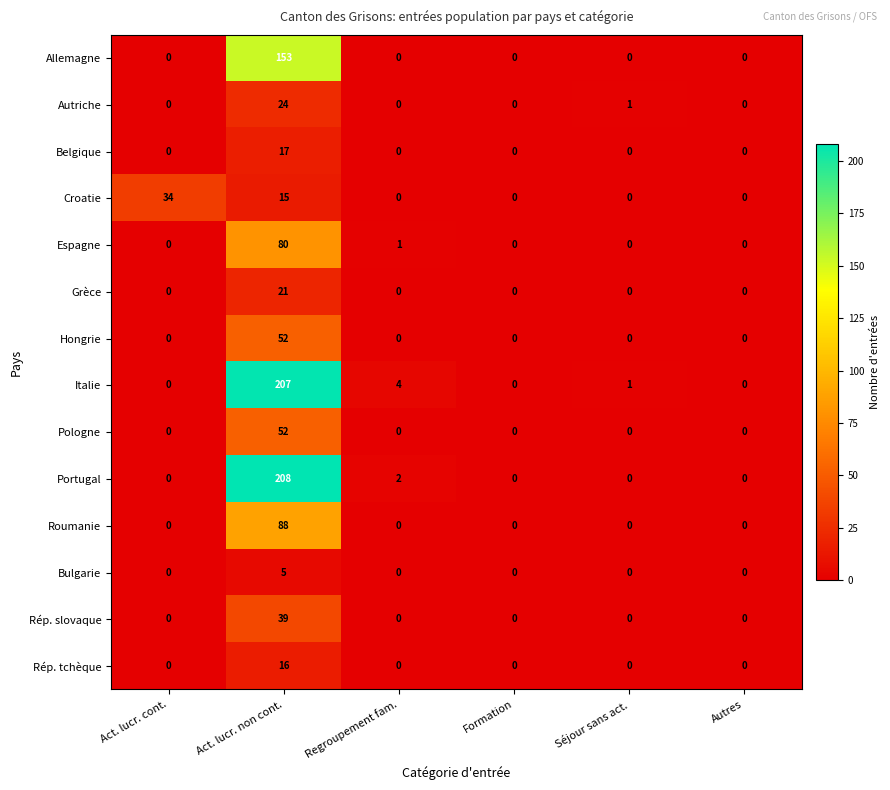

What is the total value across all series at Act. lucr. non cont.?

977